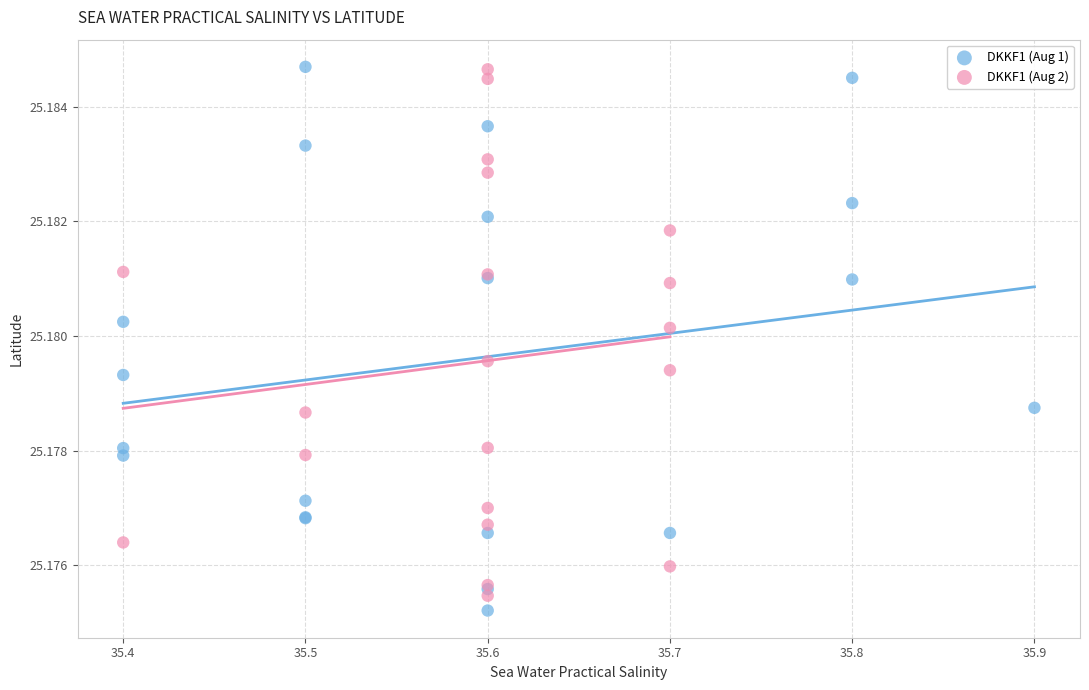

Which series contains the lowest Y value?

DKKF1 (Aug 1)